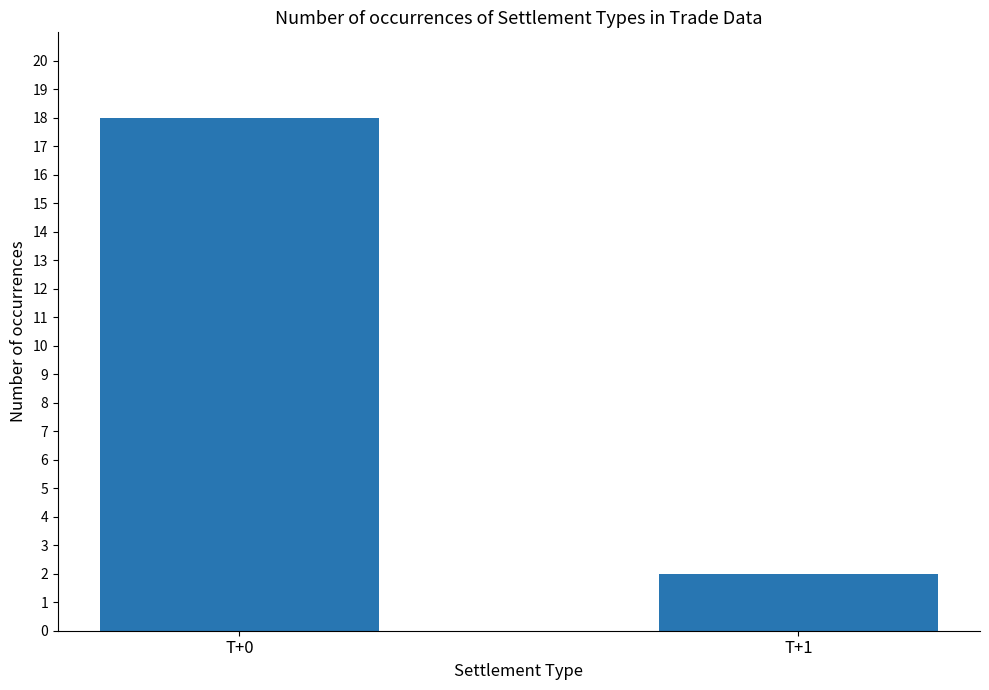

How many bars are there in total?

2